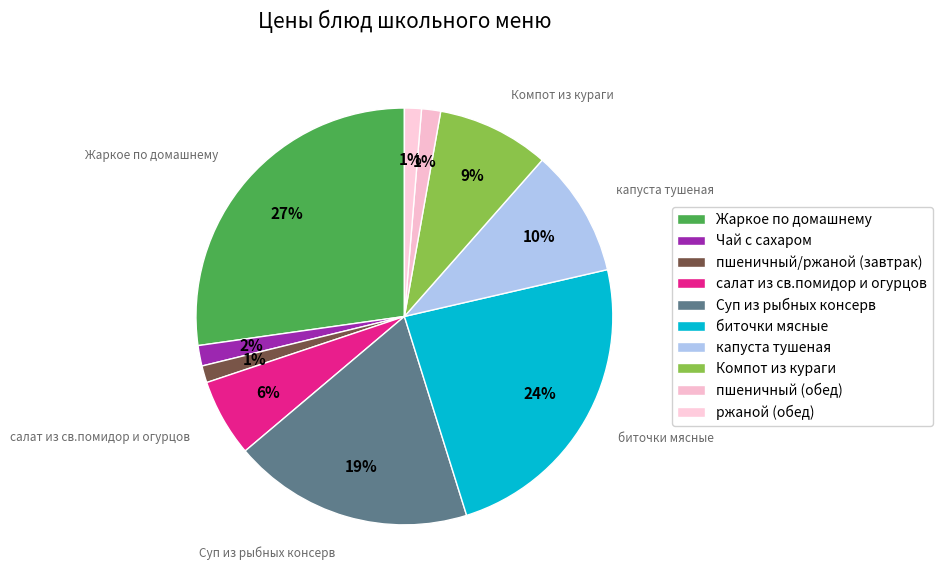

Which slice is the smallest?

пшеничный/ржаной (завтрак)